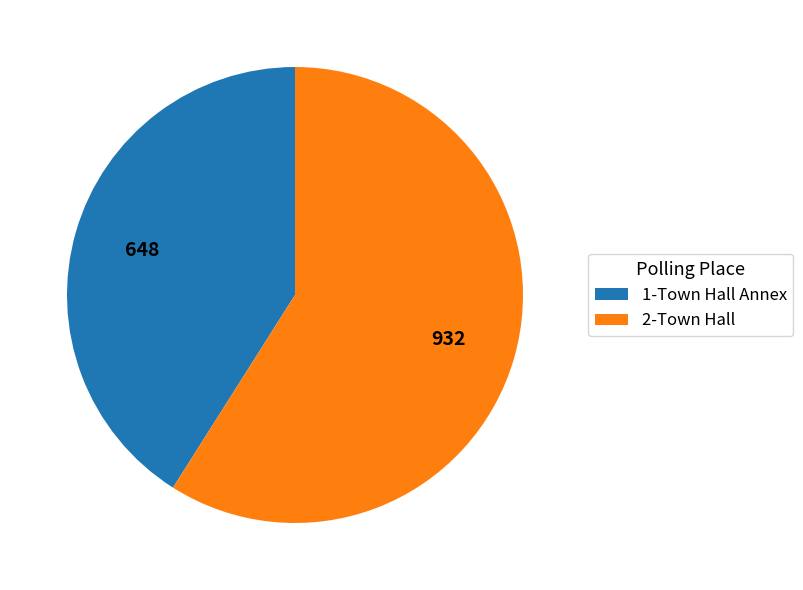

Is it true that 2-Town Hall is 68% of the pie?

False